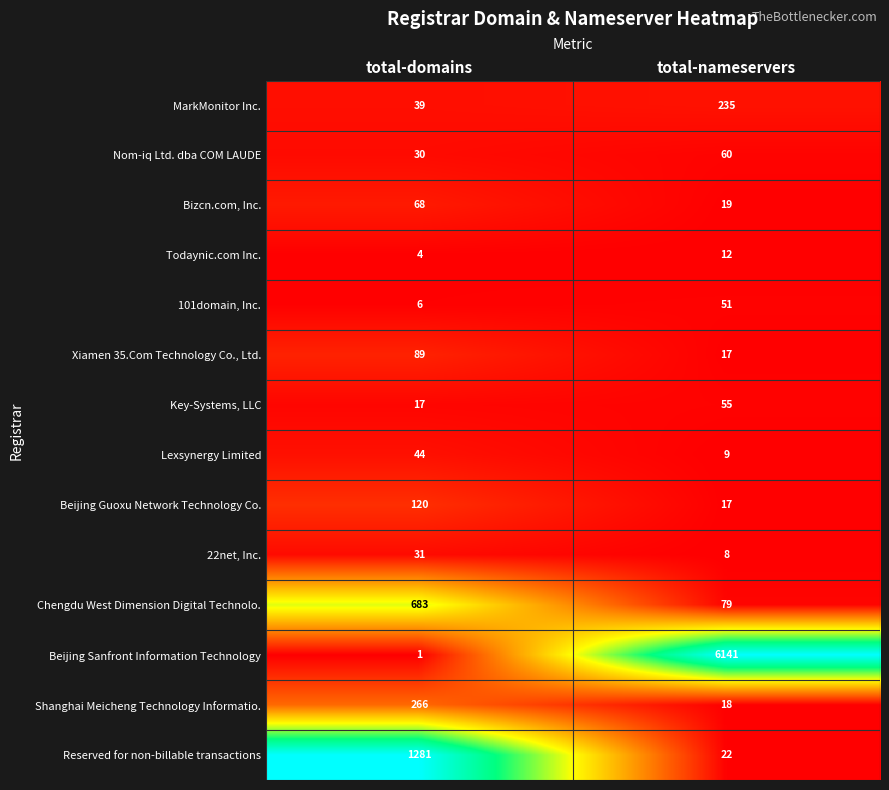

What is the difference between the Nom-iq Ltd. dba COM LAUDE values at total-nameservers and total-domains?

30